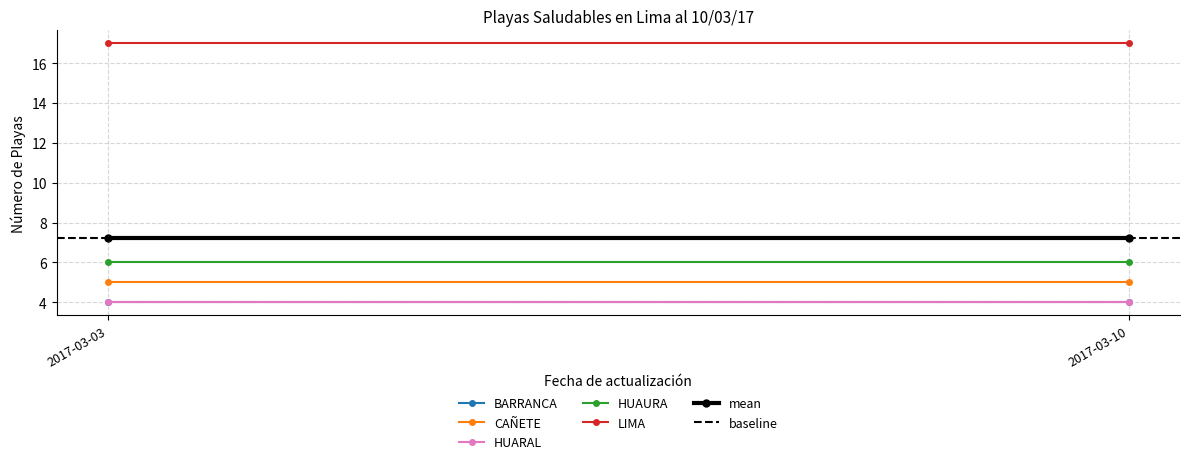

Reading right to left, transcribe all the data shown in this chart.

BARRANCA: 4	4
CAÑETE: 5	5
HUARAL: 4	4
HUAURA: 6	6
LIMA: 17	17